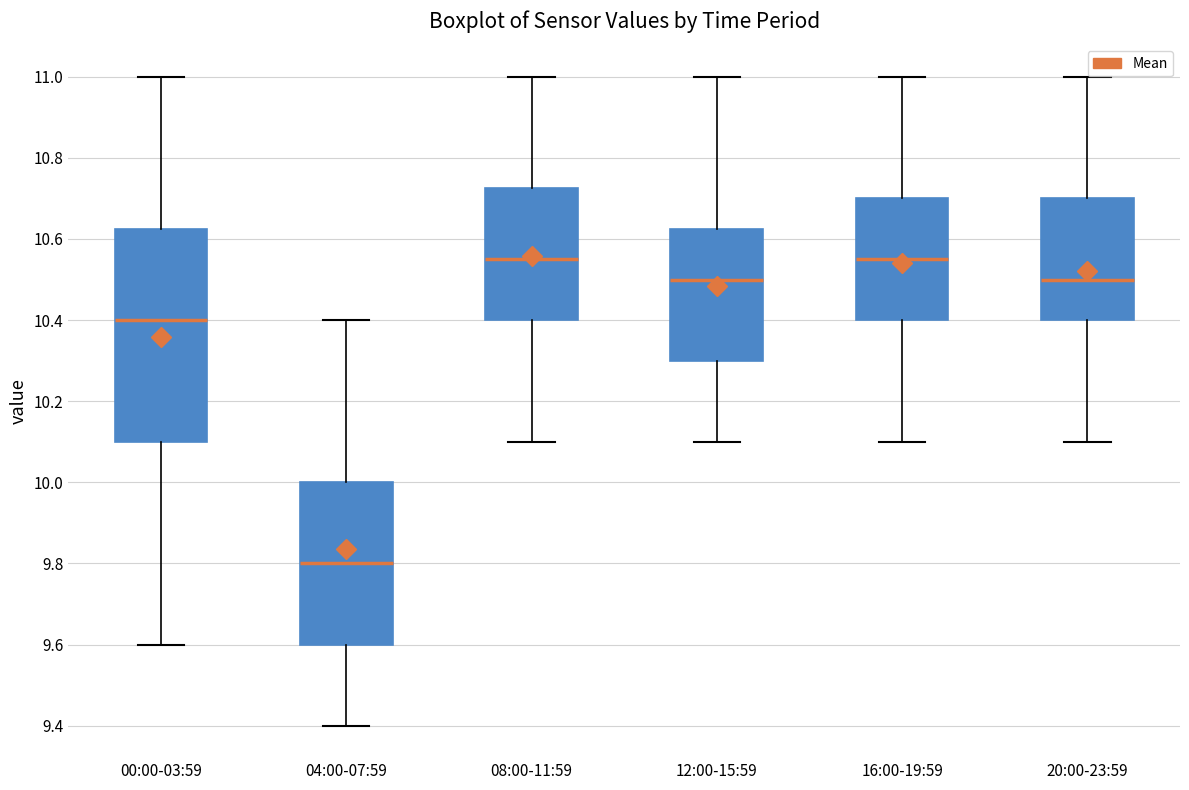

Which box is the tallest, from its lower edge to its upper edge?

00:00-03:59